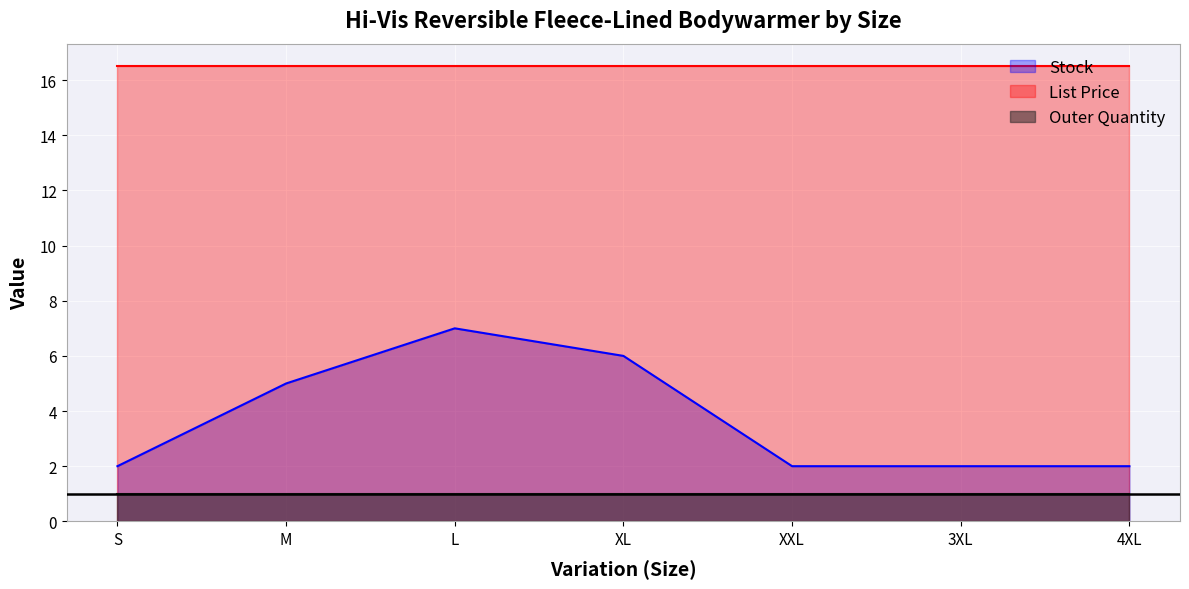

The List Price series shows 8.7 at XL. True or false?

False